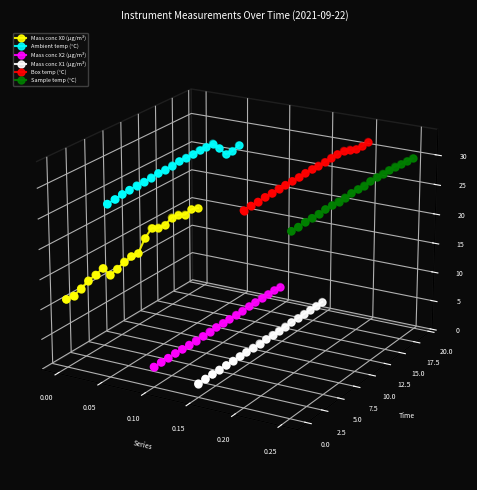

What are all the series names shown in the legend?

Mass conc X0 (μg/m³), Ambient temp (°C), Mass conc X2 (μg/m³), Mass conc X1 (μg/m³), Box temp (°C), Sample temp (°C)